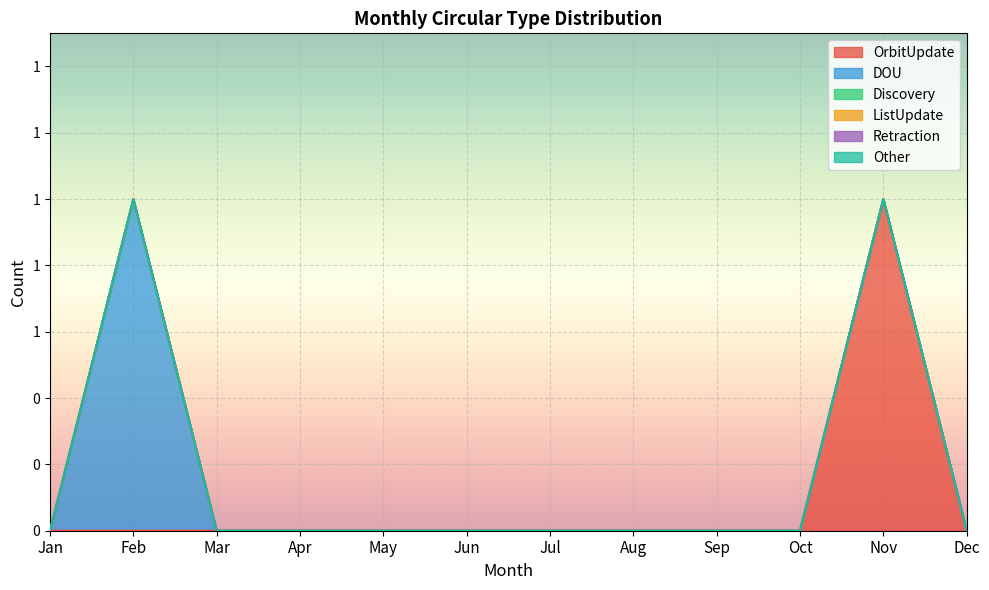

Is the value of ListUpdate at Sep greater than the value of DOU at Apr?

No